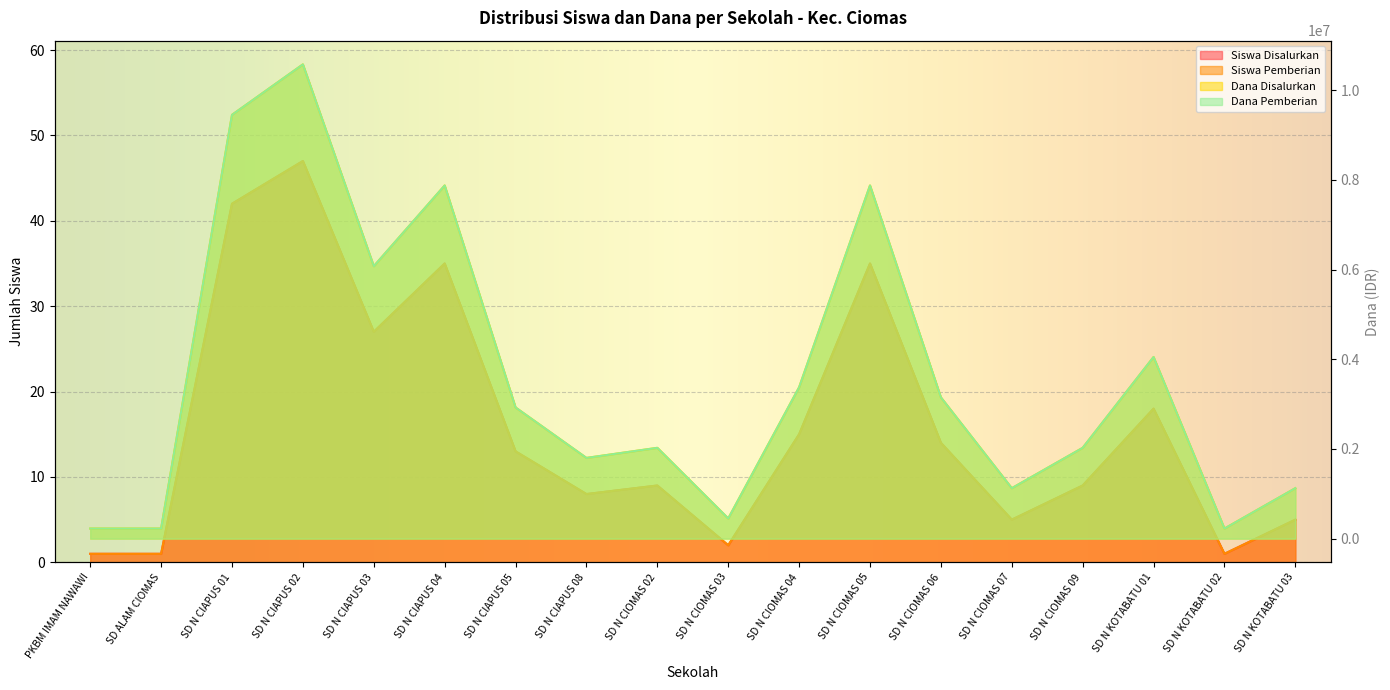

Which has a higher value, SD N CIAPUS 01 or SD N CIOMAS 02?

SD N CIAPUS 01